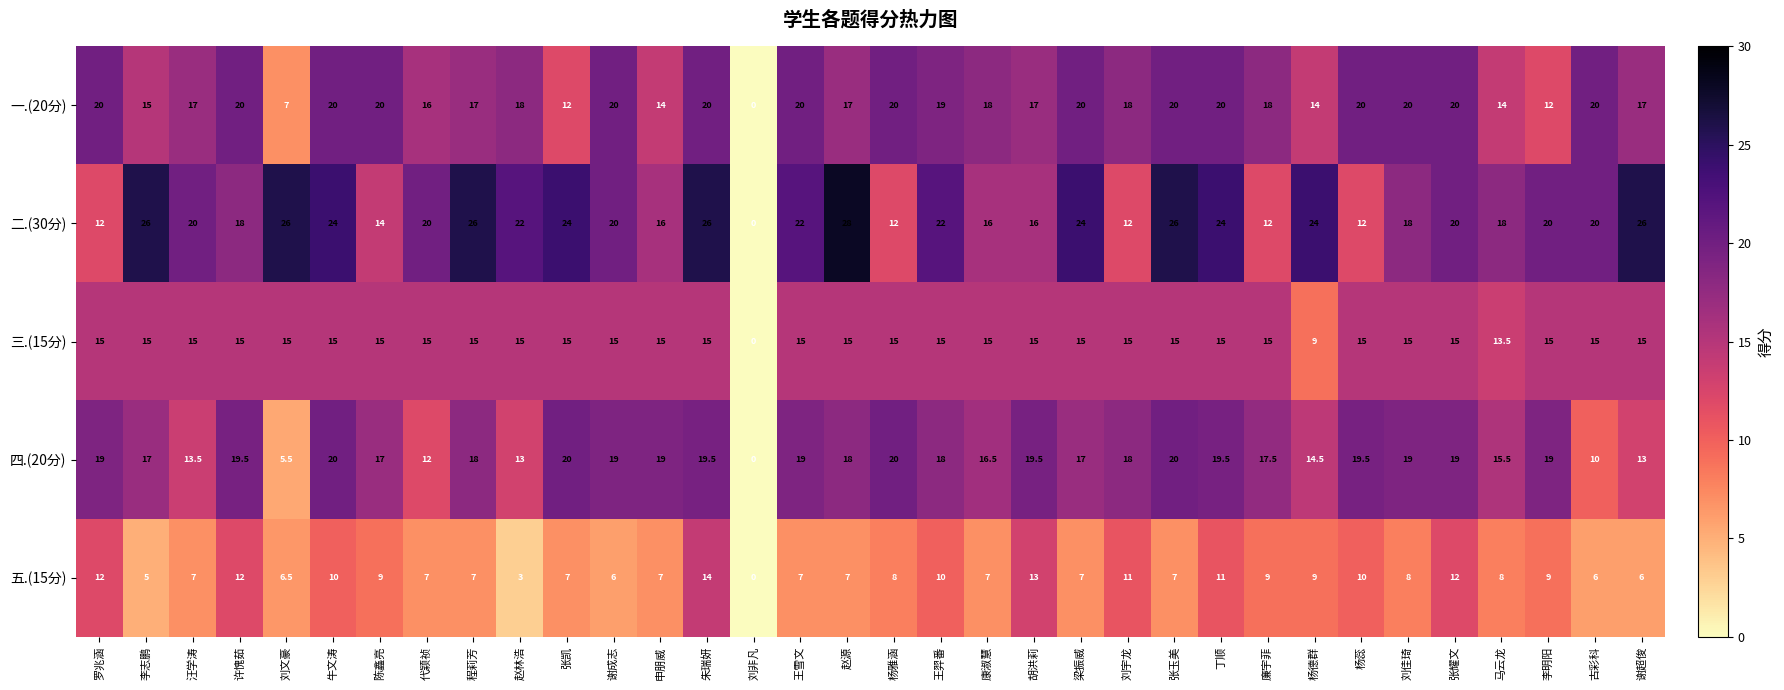

At how many categories does at least one series exceed 14?

33